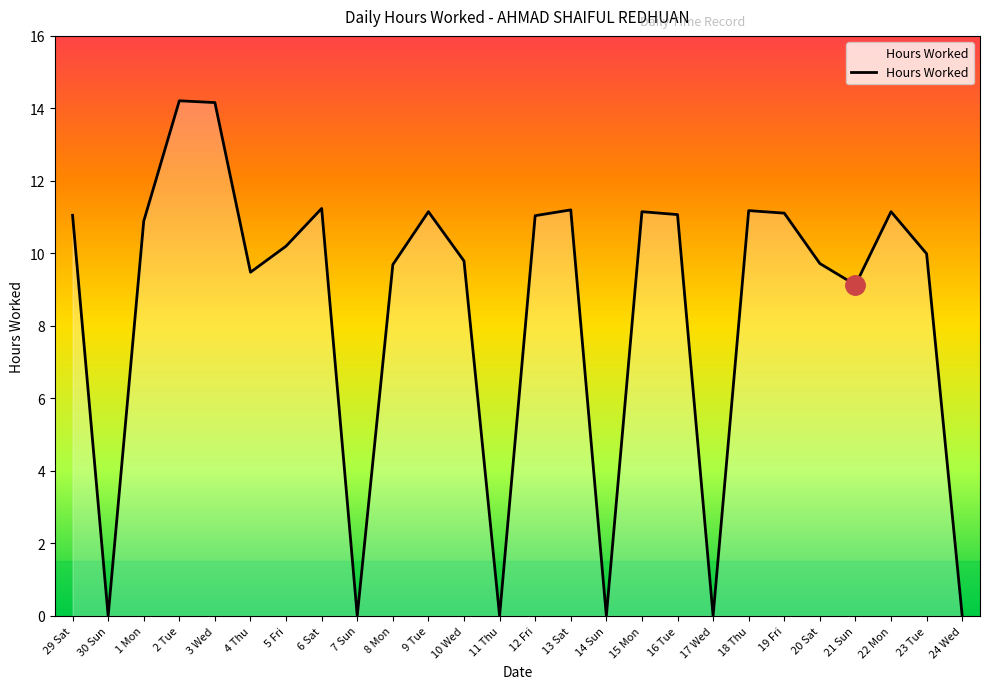

True or false: the data shows -7.2 at 30 Sun.

False